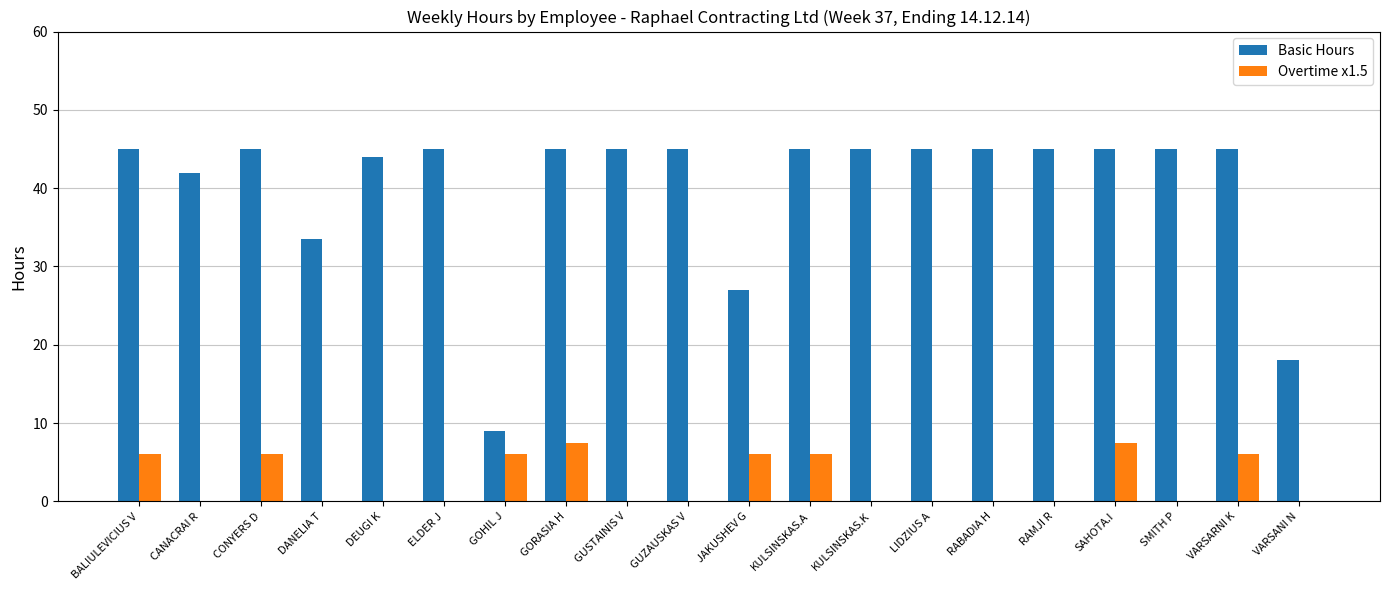

What is the maximum value shown in the chart?

45.0